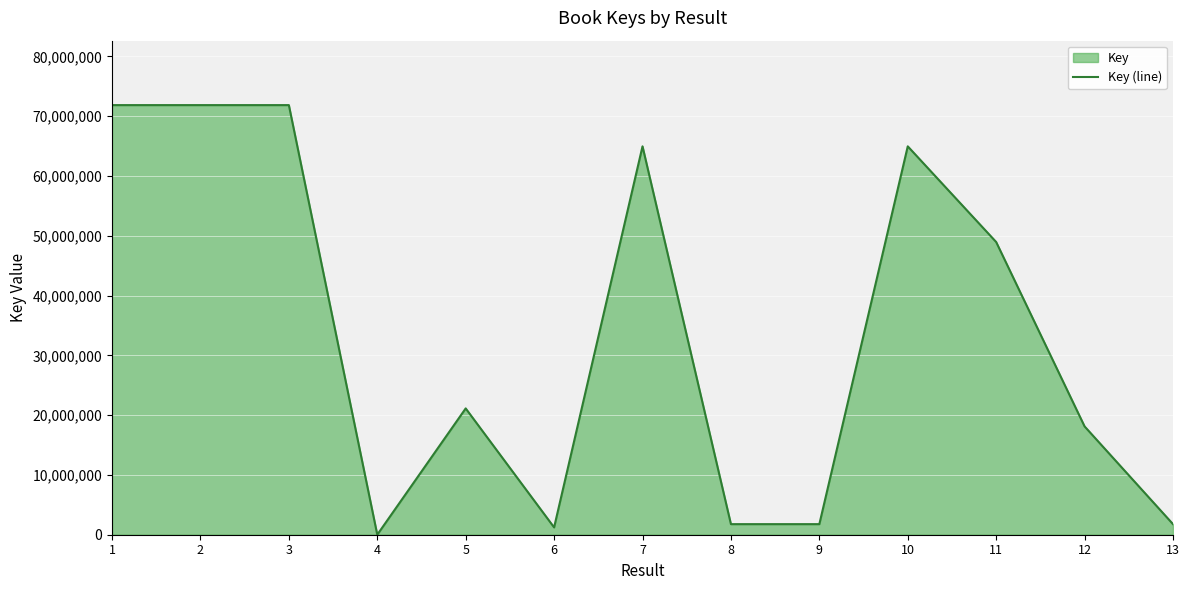

The value at 7 is 64966969. True or false?

True